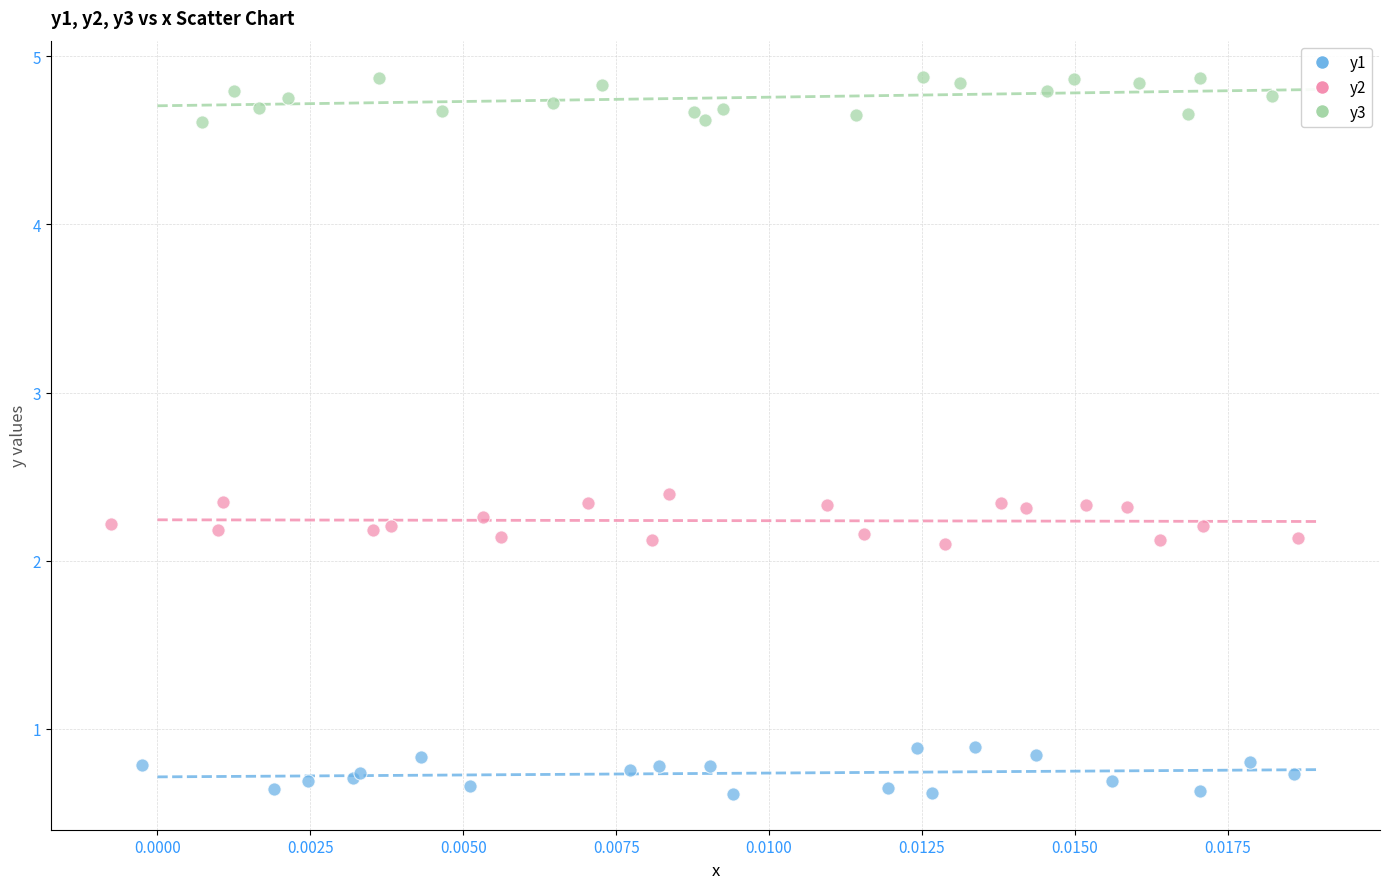

Which series reaches the minimum Y coordinate?

y1